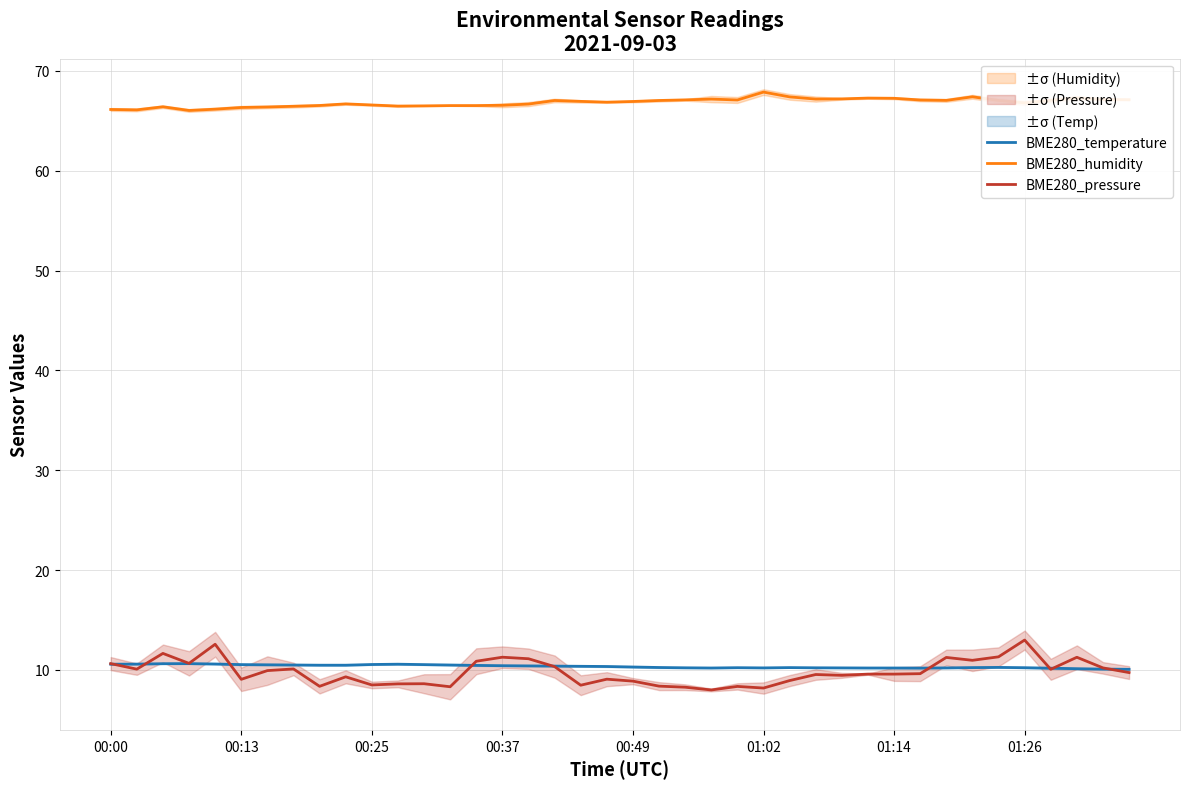

What is the highest value of the BME280_pressure series?

13.0